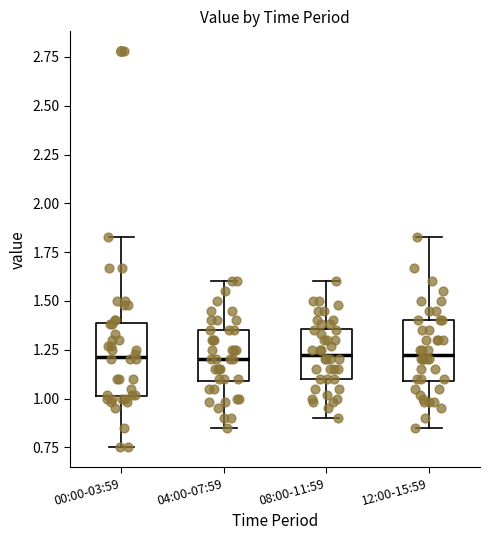

Reading left to right, read every box against the y-axis: the position of its median line, the range the box covers, and the ends of its whiskers. The values are not printed on the chart, so give them approximately, as read against the axis.

00:00-03:59: median 1.20, box 1.00 to 1.40, whiskers 0.75 to 1.85
04:00-07:59: median 1.20, box 1.10 to 1.35, whiskers 0.85 to 1.60
08:00-11:59: median 1.25, box 1.10 to 1.35, whiskers 0.90 to 1.60
12:00-15:59: median 1.25, box 1.10 to 1.40, whiskers 0.85 to 1.85